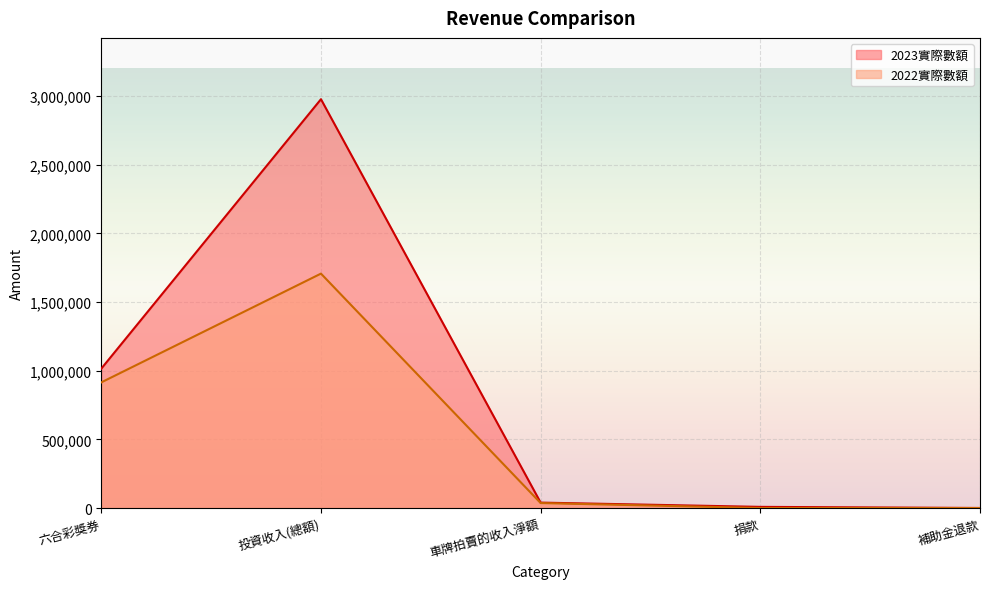

Reading right to left, extract all data points from this chart.

2023實際數額: 596	8586	39678	2977998	1015381
2022實際數額: 0	348	36420	1707635	915230